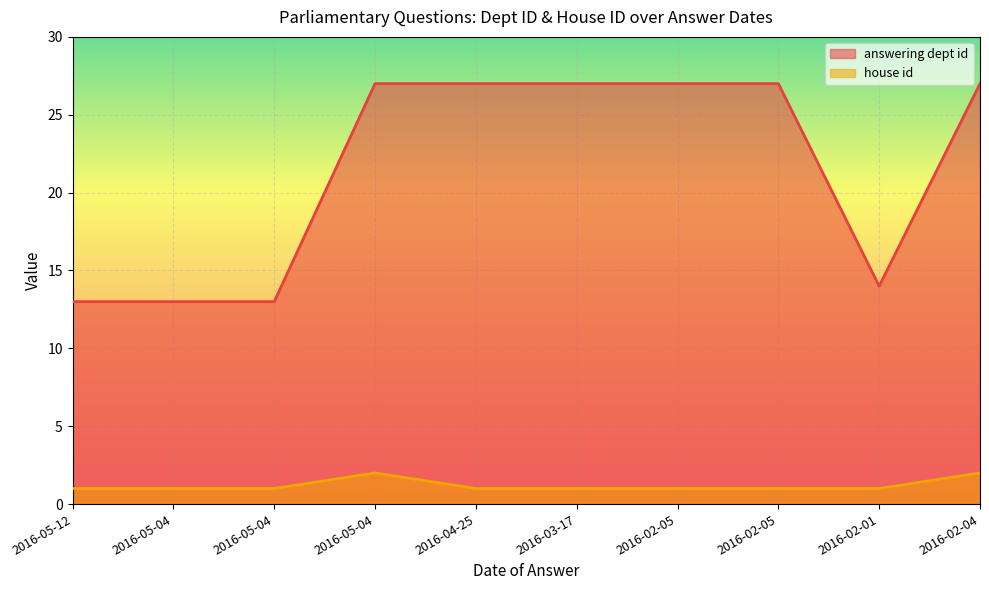

How many house id values are between 1 and 2?

10